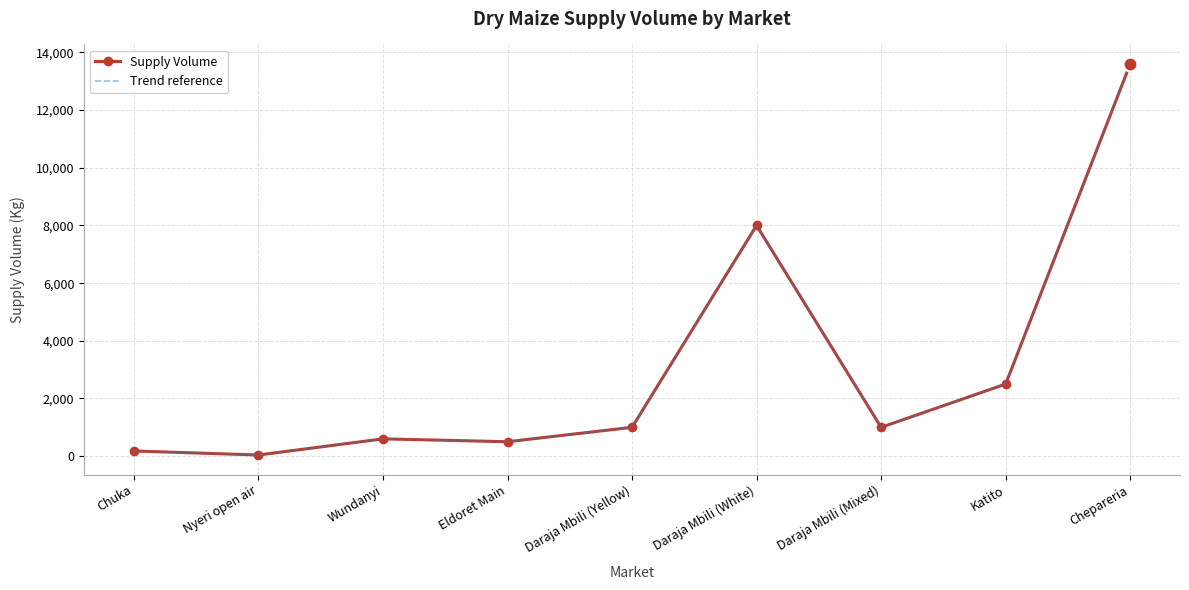

Which series has the largest total across all categories?

Supply Volume